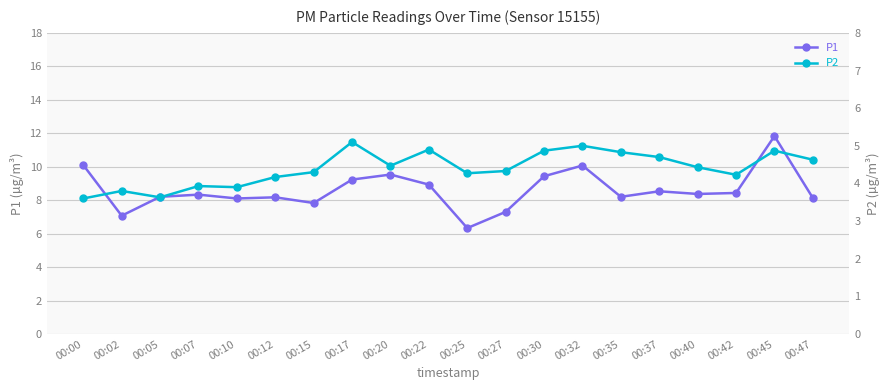

At which label does P2 first exceed 4?

00:12